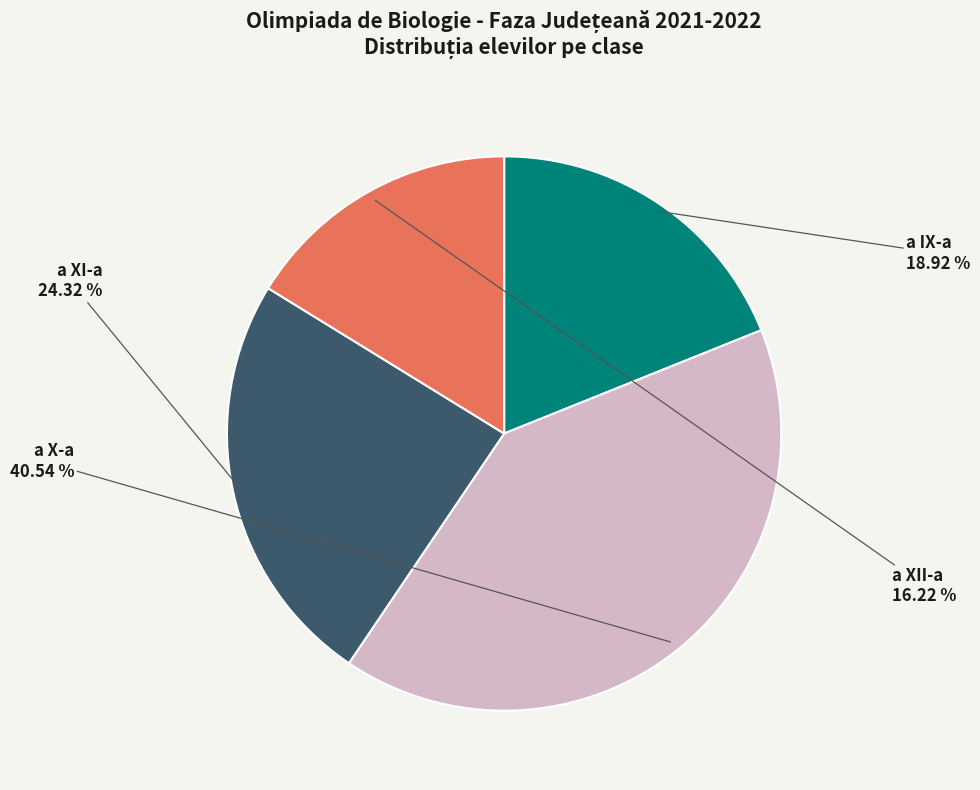

Is there any slice that represents more than half of the pie?

No